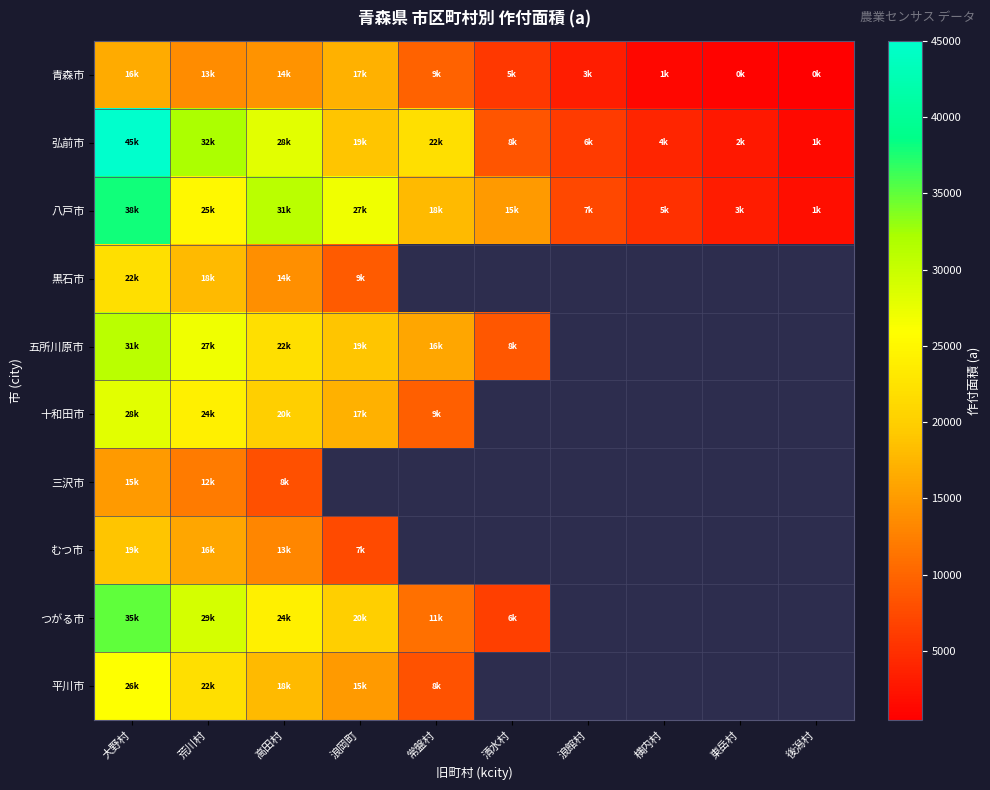

At which category is the sum across all series the highest?

大野村